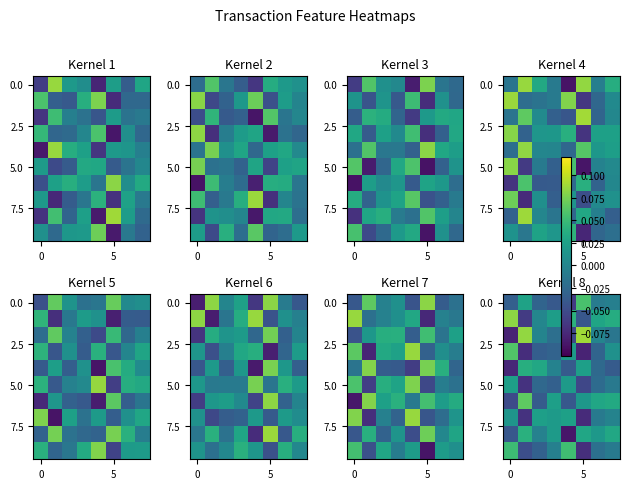

Count the number of data series in this chart.

10